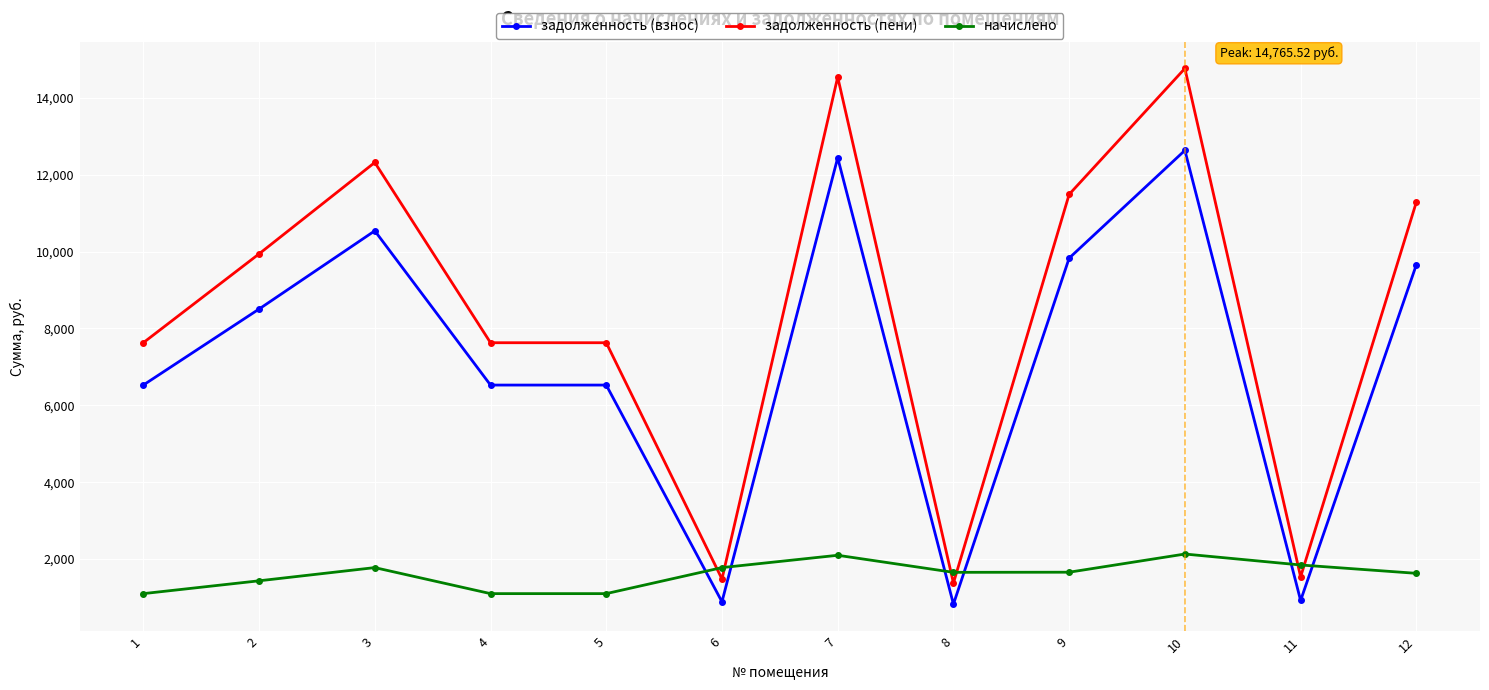

Between 5 and 12, which series saw the biggest shift?

задолженность (пени)